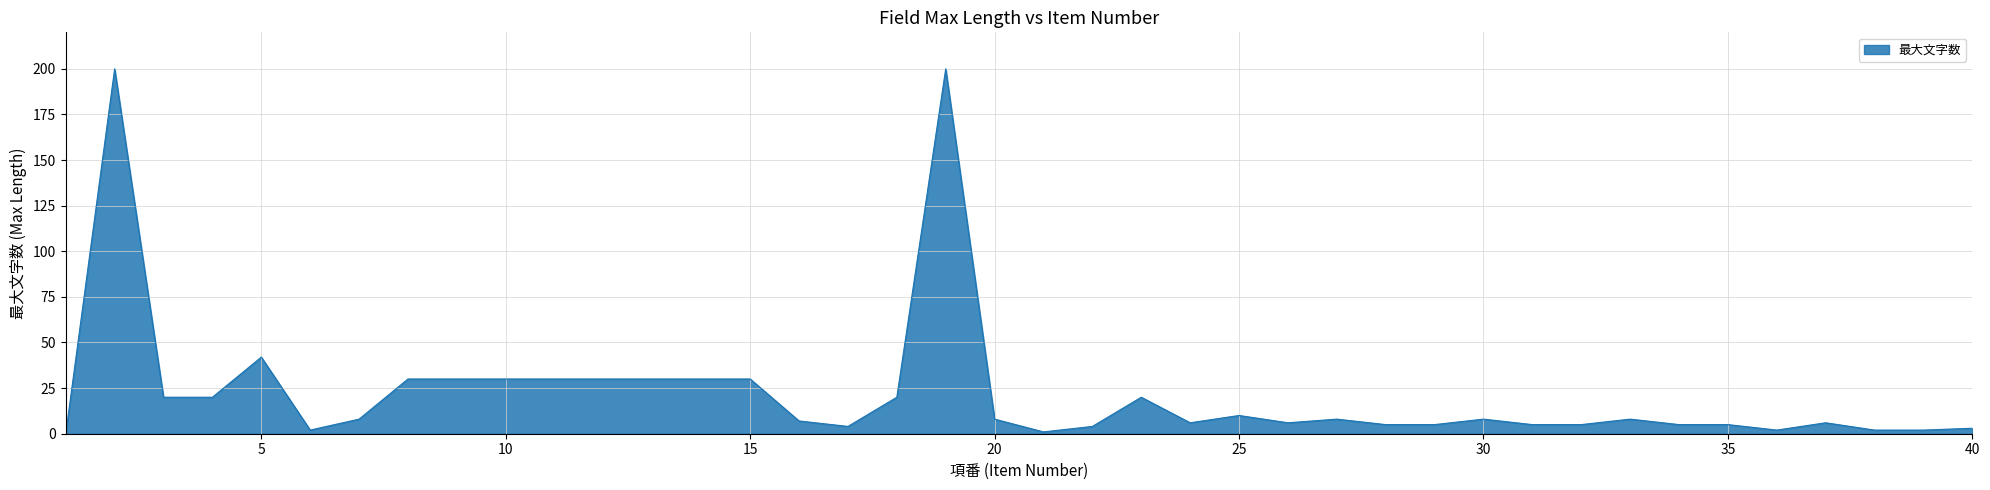

Does the chart display data point markers on the line(s)?

No